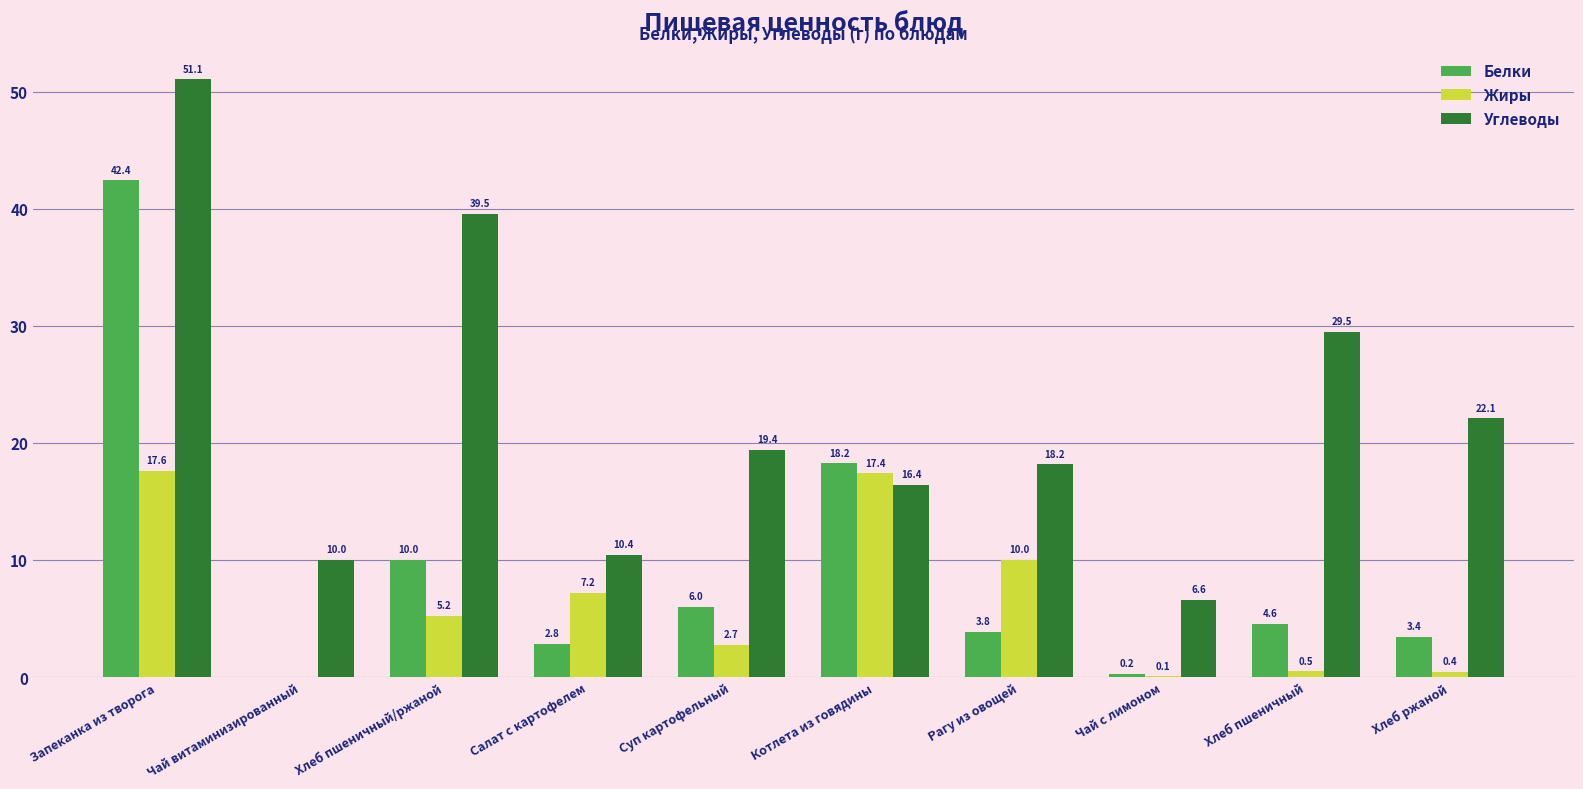

At which label does Углеводы reach its peak?

Запеканка из творога